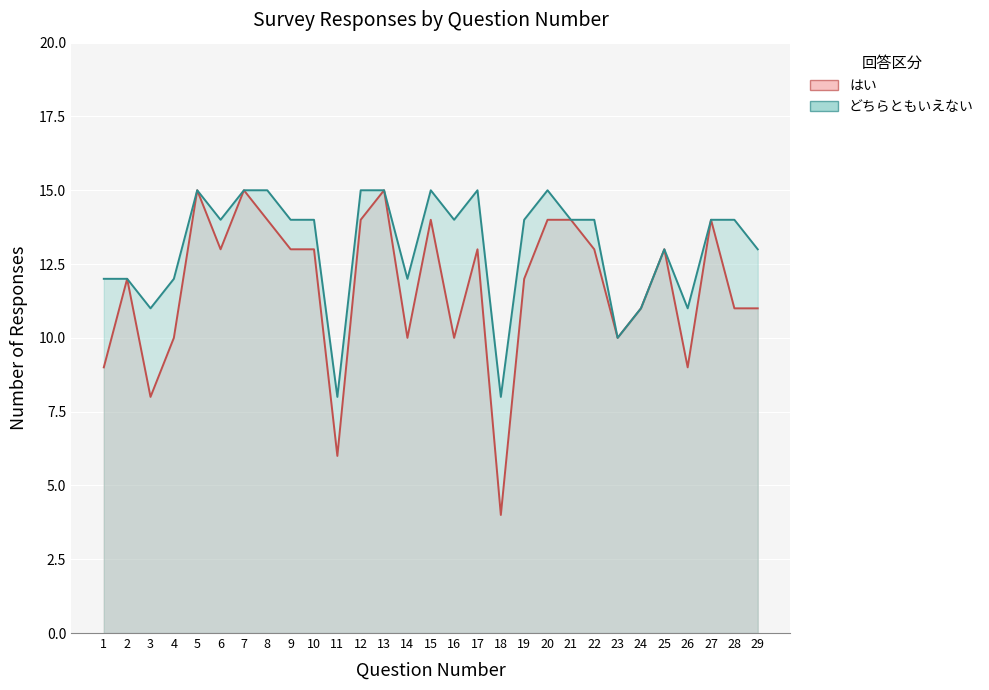

List the labels in order of はい value, smallest first.

18, 11, 3, 1, 26, 4, 14, 16, 23, 24, 28, 29, 2, 19, 6, 9, 10, 17, 22, 25, 8, 12, 15, 20, 21, 27, 5, 7, 13